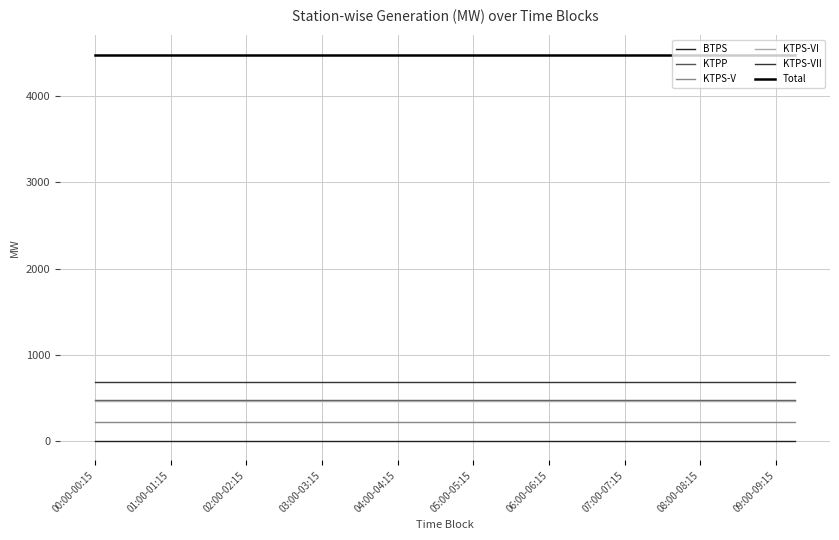

True or false: Total and BTPS cross at least once.

False